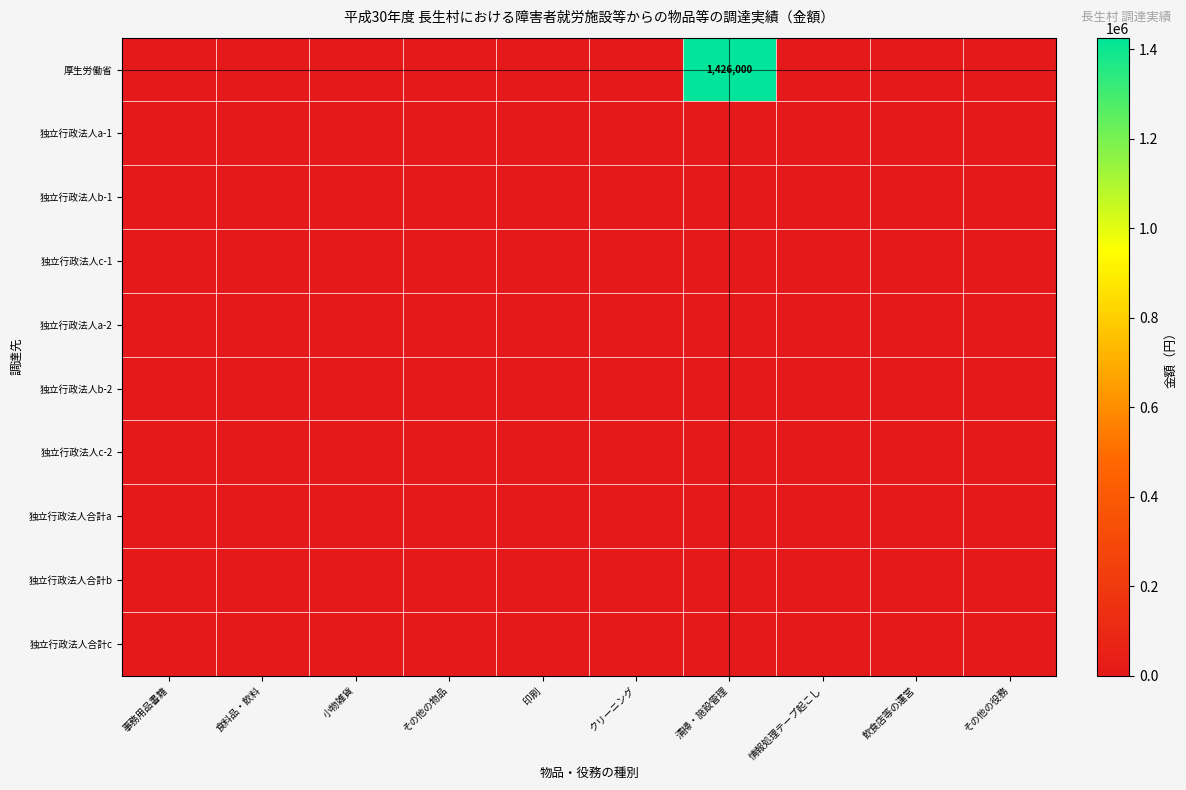

Between その他の役務 and 印刷, which is larger?

その他の役務